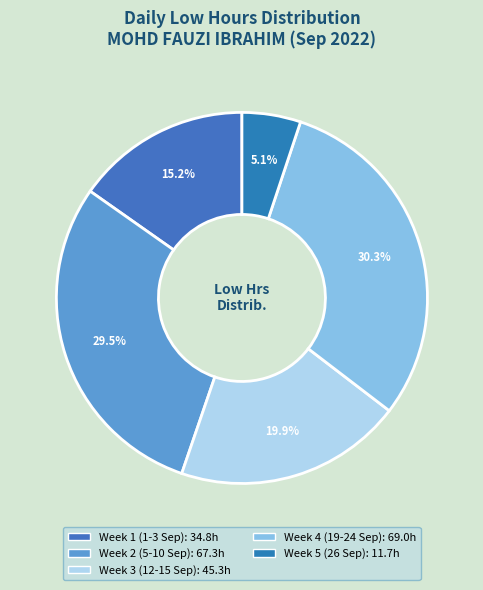

To the nearest percent, what is the difference between the largest and smallest slice percentages?

25%